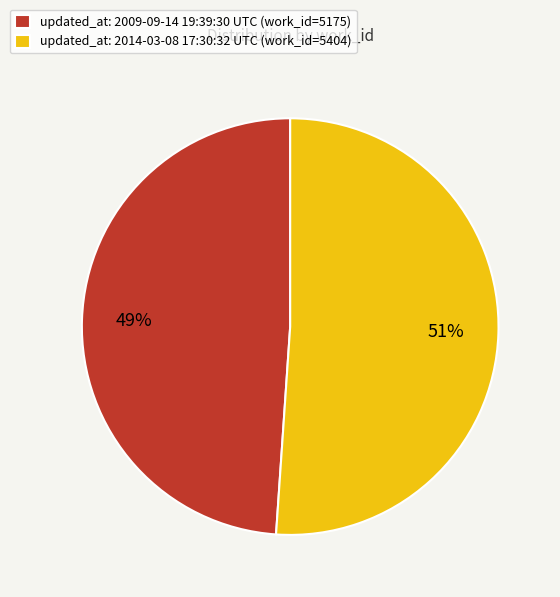

Which slice is the smallest?

updated_at: 2009-09-14 19:39:30 UTC (work_id=5175)